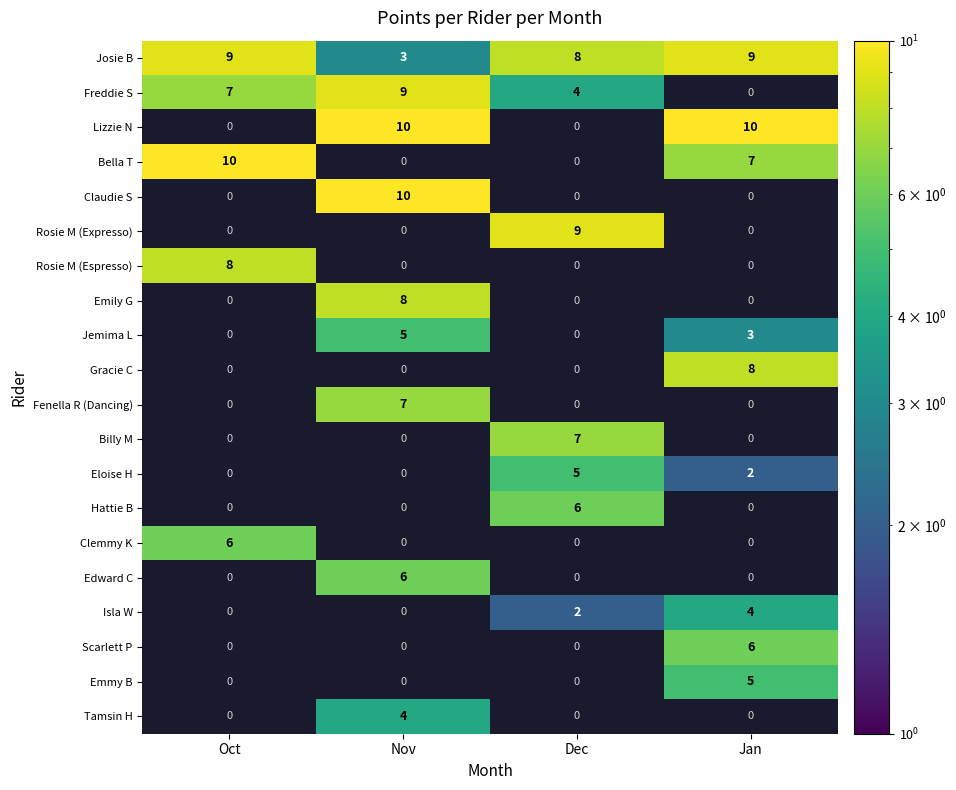

Is it true that Lizzie N equals 15 at Jan?

False